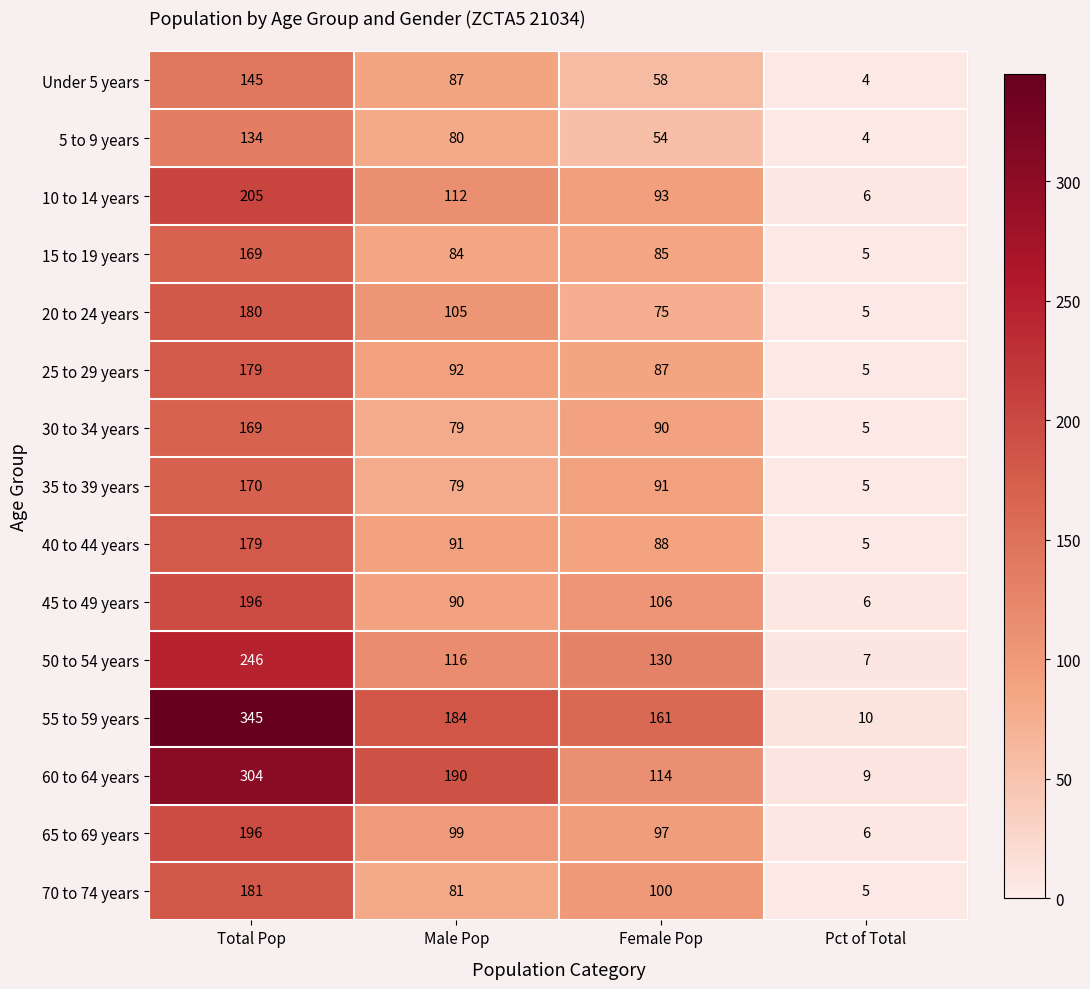

At which category does the chart reach its peak across all series?

Total Pop